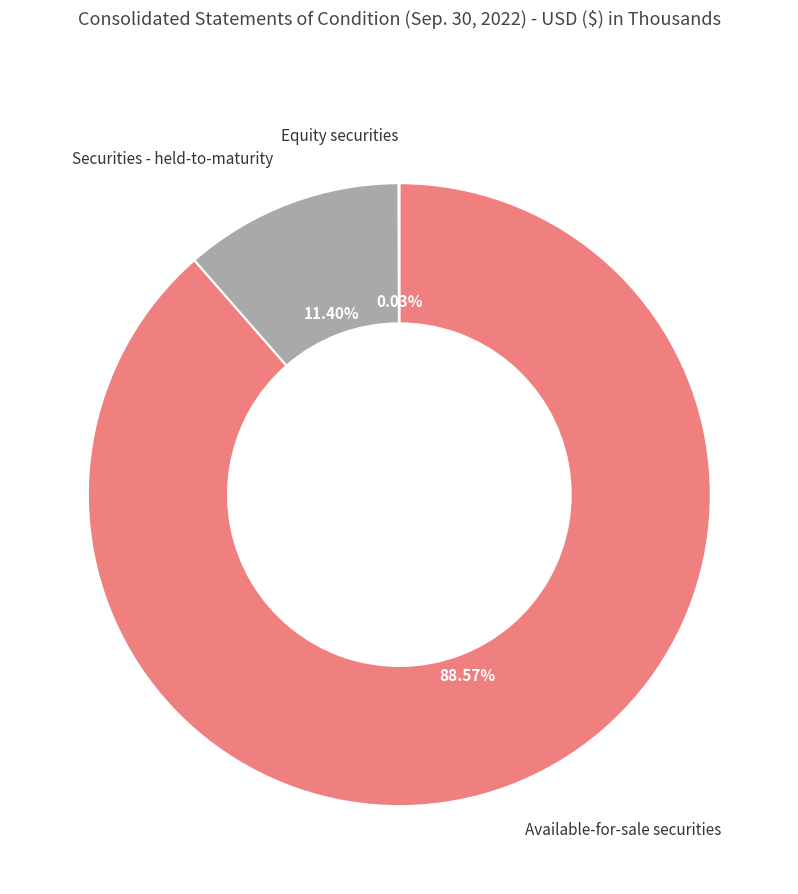

Is there any slice that represents more than half of the pie?

Yes